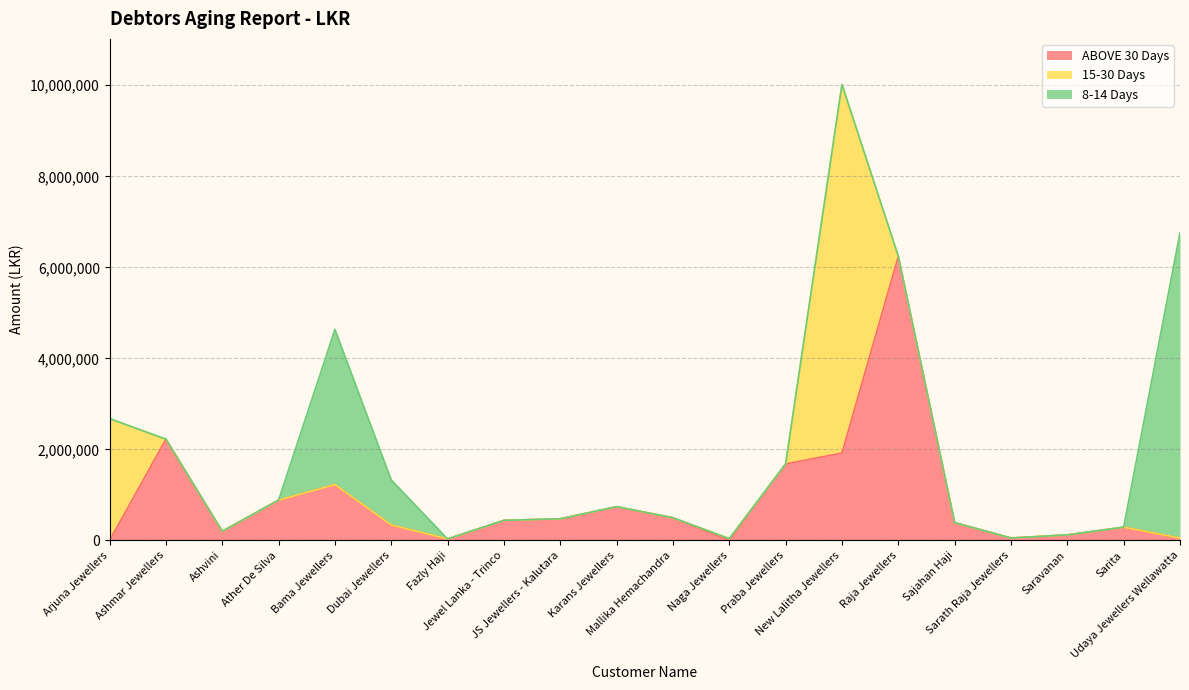

How many times do ABOVE 30 Days and 8-14 Days cross each other?

3